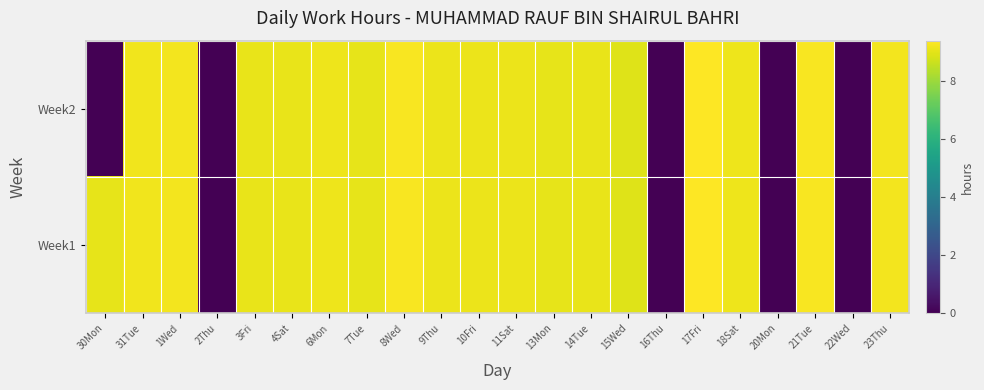

Which series has the largest range (max minus min)?

Week2